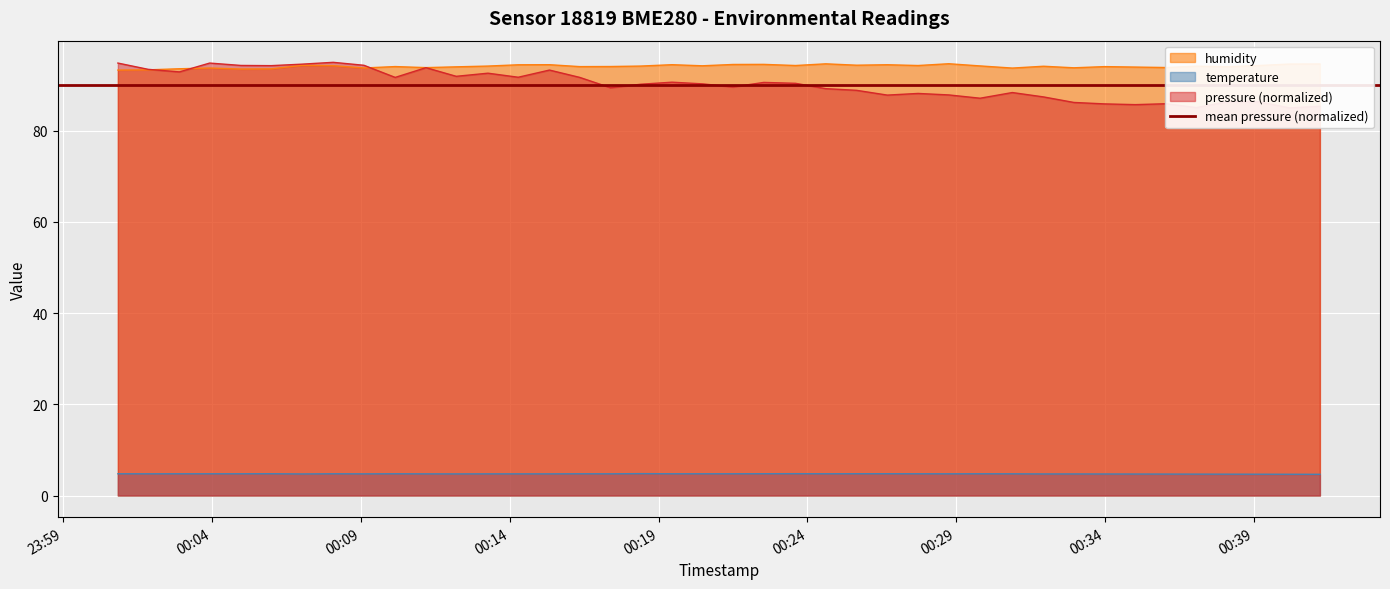

What is the maximum value for humidity?

94.7